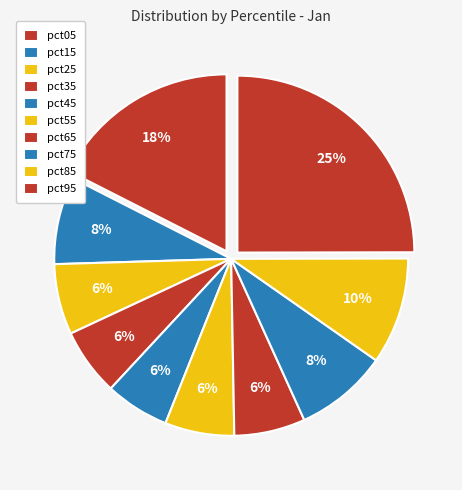

What percentage is the pct15 slice, to the nearest percent?

8%